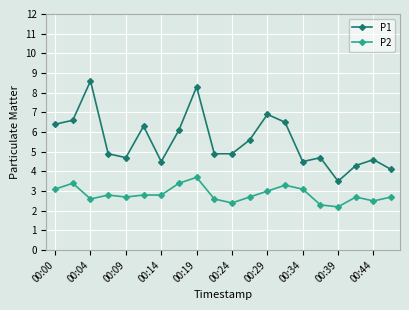

List the series in order of their overall mean, lowest first.

P2, P1